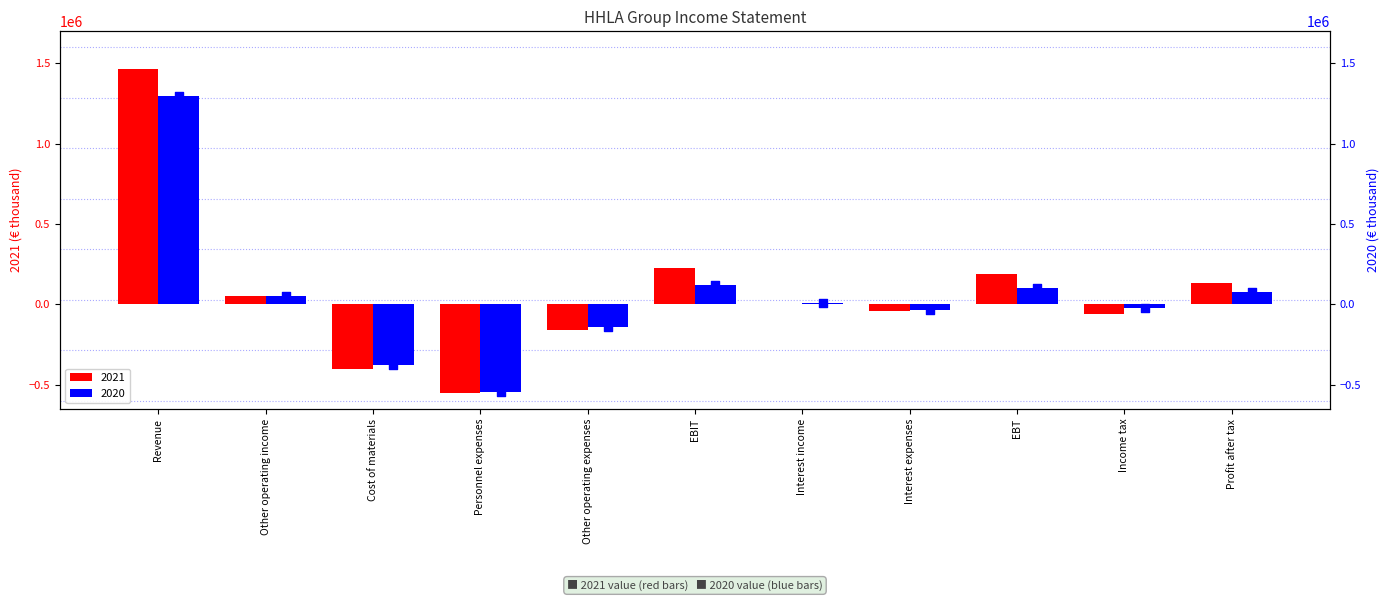

At which category is the sum across all series the highest?

Revenue